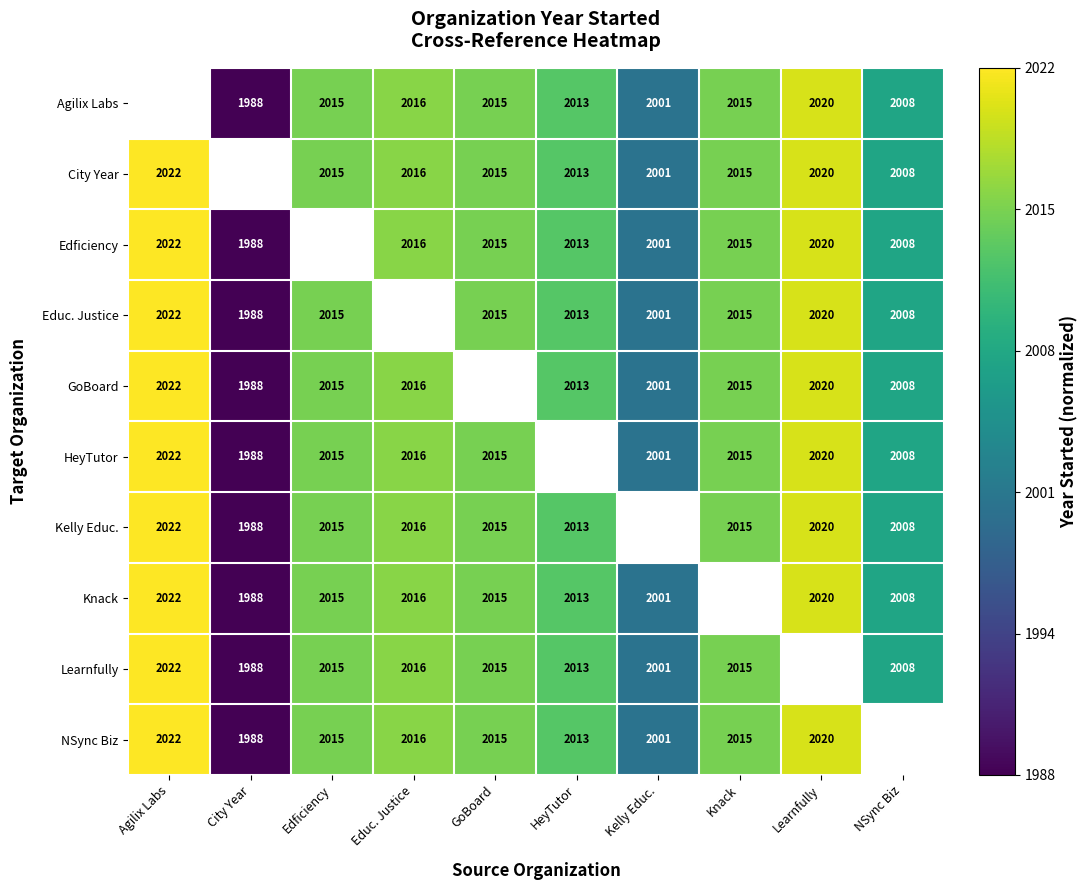

At which category does the chart reach its minimum across all series?

City Year